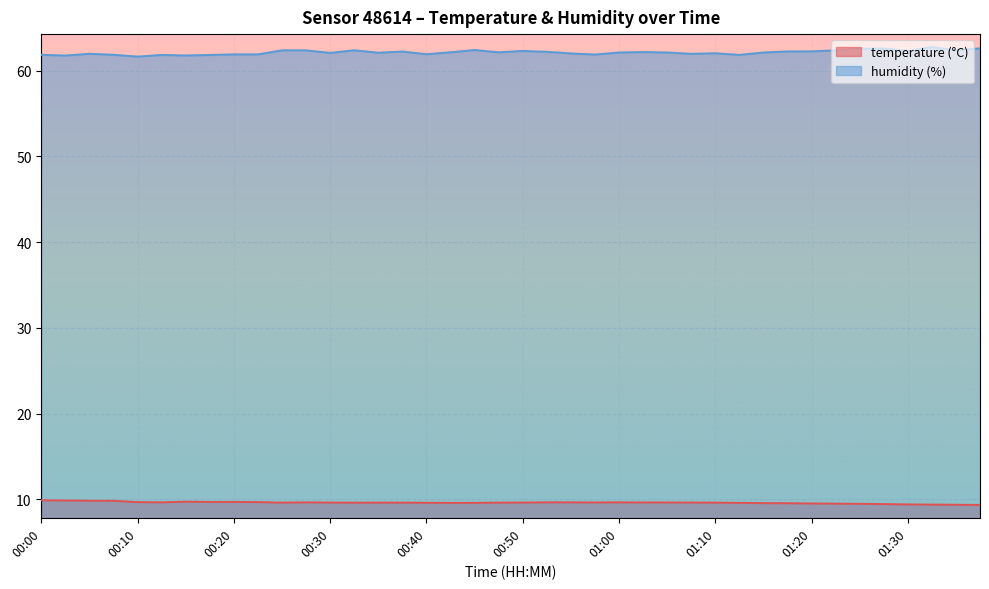

What is the minimum value shown in the chart?

9.4